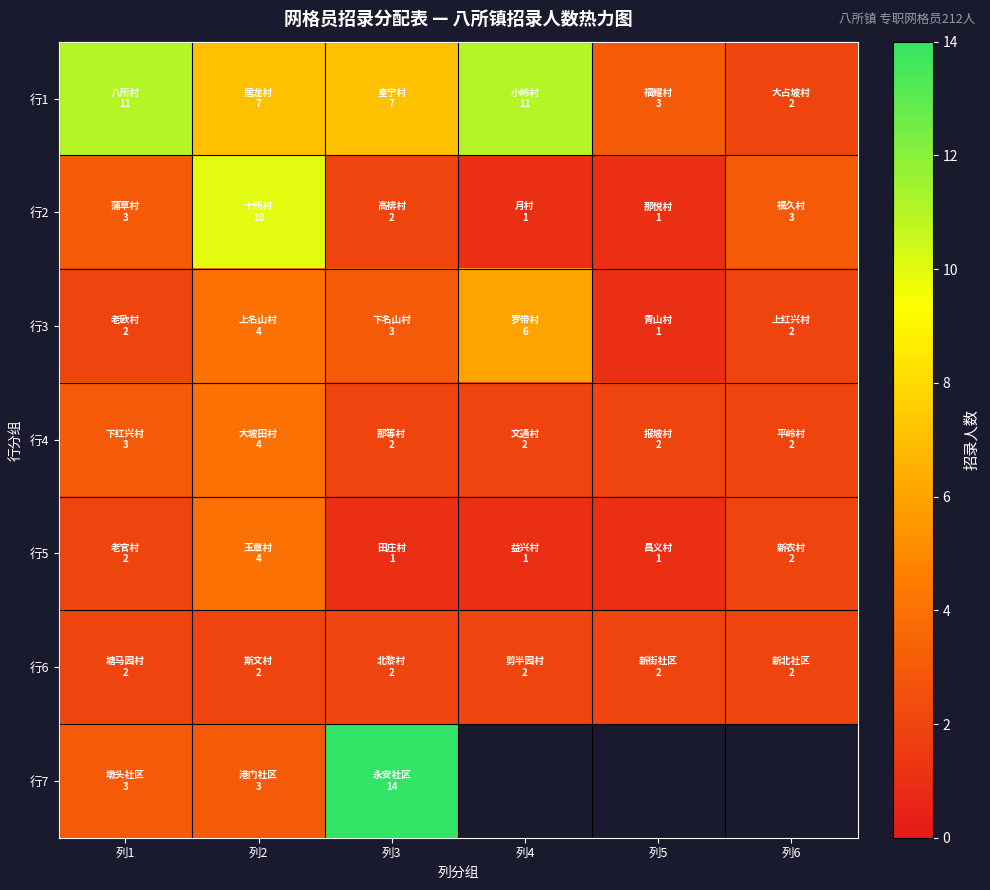

Between 列2 and 列5, which series saw the biggest shift?

行2